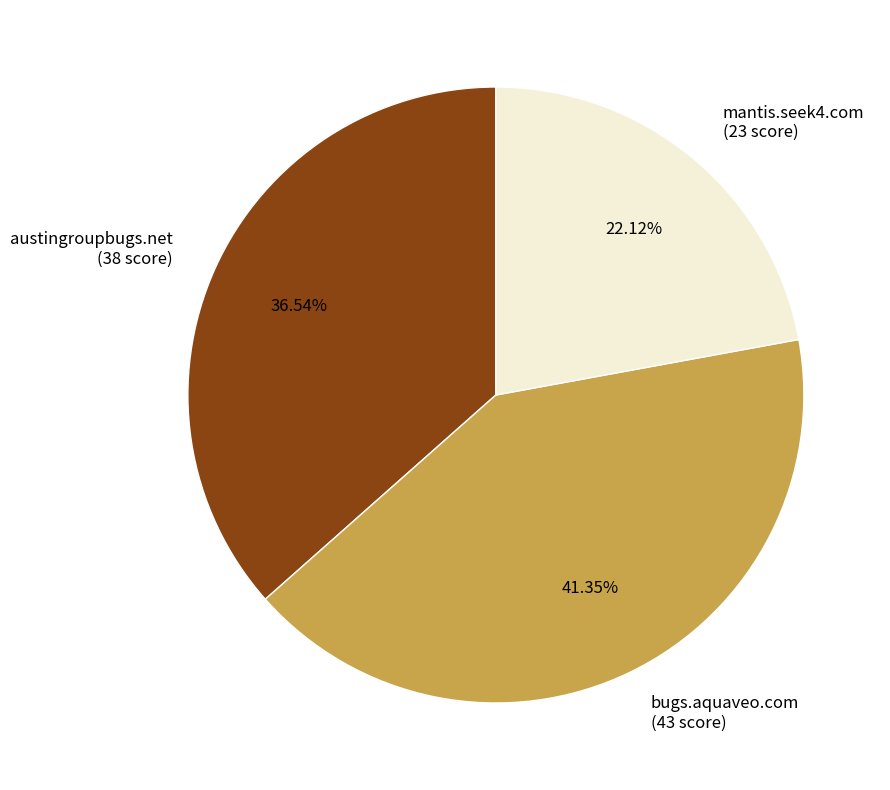

Rank the categories by value from lowest to highest.

mantis.seek4.com, austingroupbugs.net, bugs.aquaveo.com